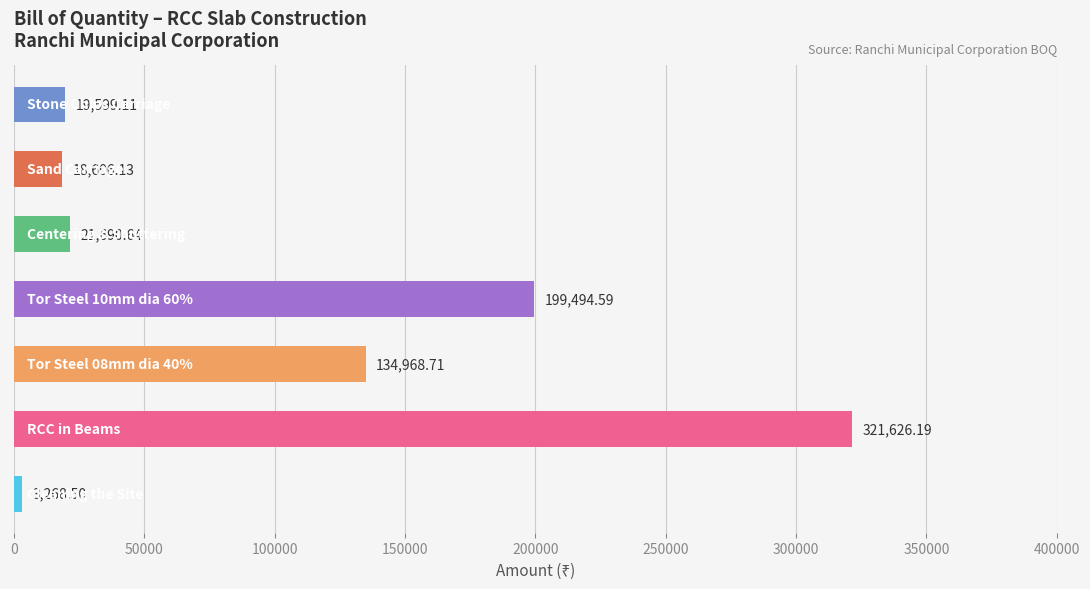

What is the difference between the maximum and minimum values?

318357.7